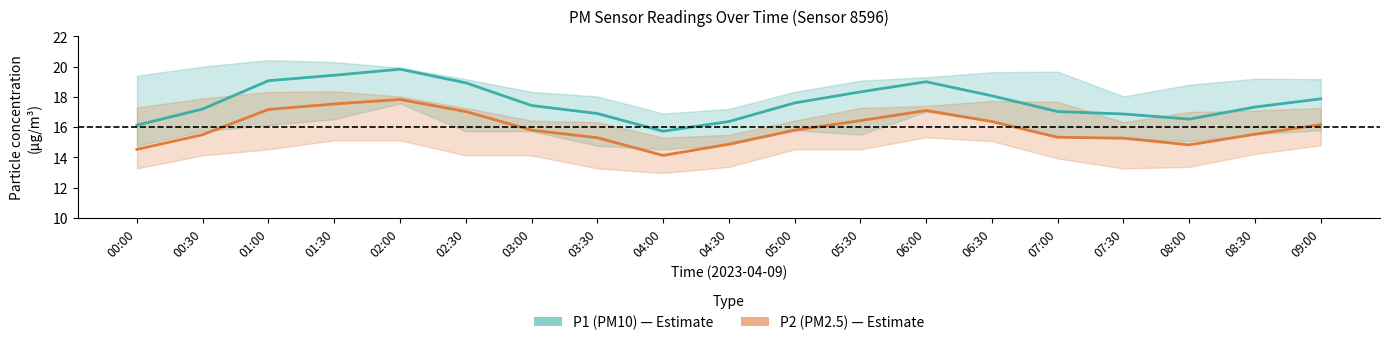

What is the difference between the highest and lowest values at 06:30?

1.7